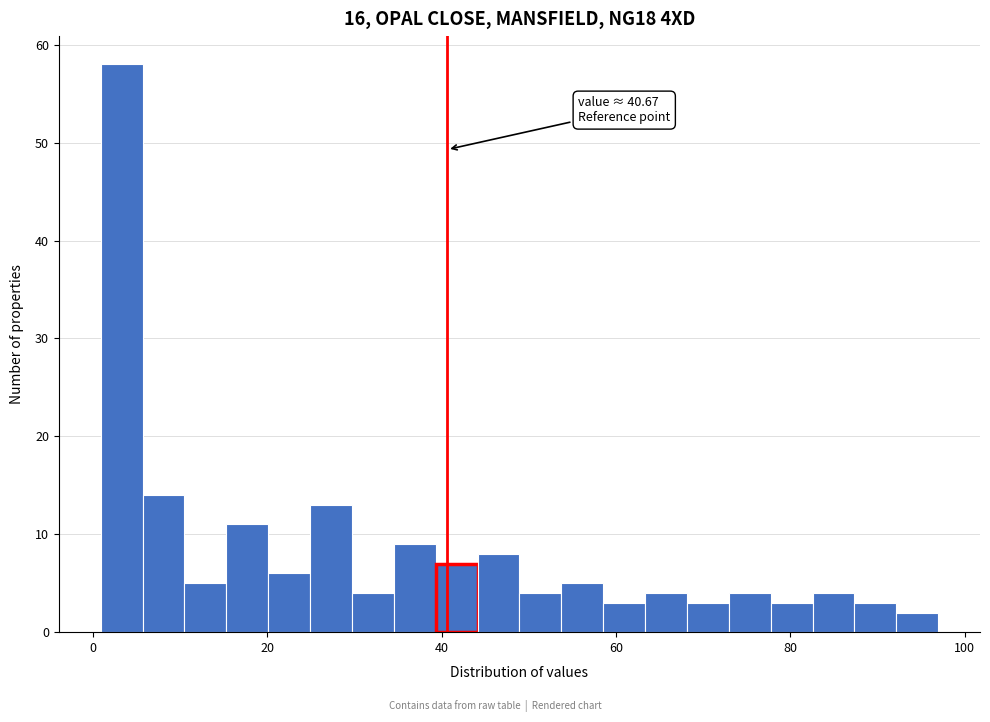

Around what value on the x-axis is the tallest bar? Give the approximate position of its centre, as read against the axis.

4